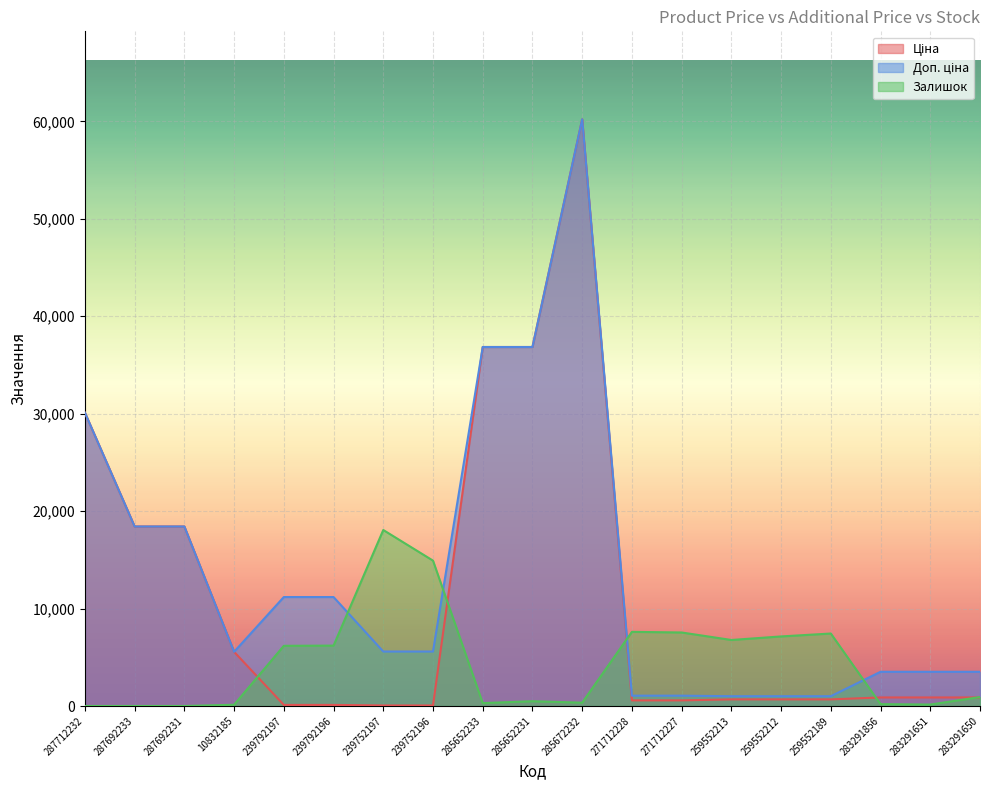

How many lines are shown in the chart?

3